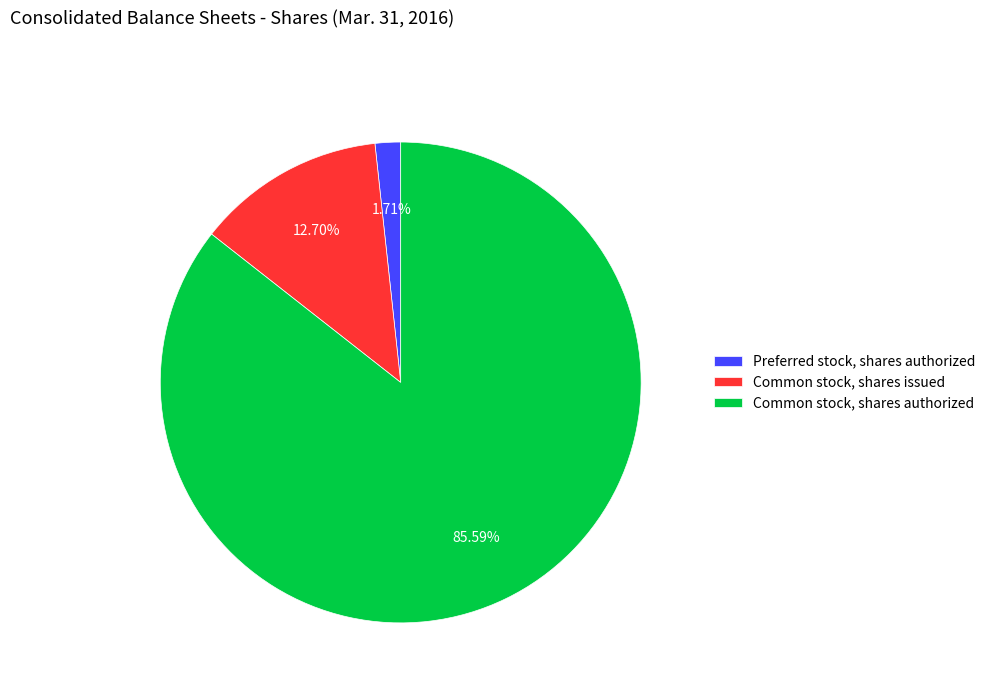

Count the number of slices in the pie.

3